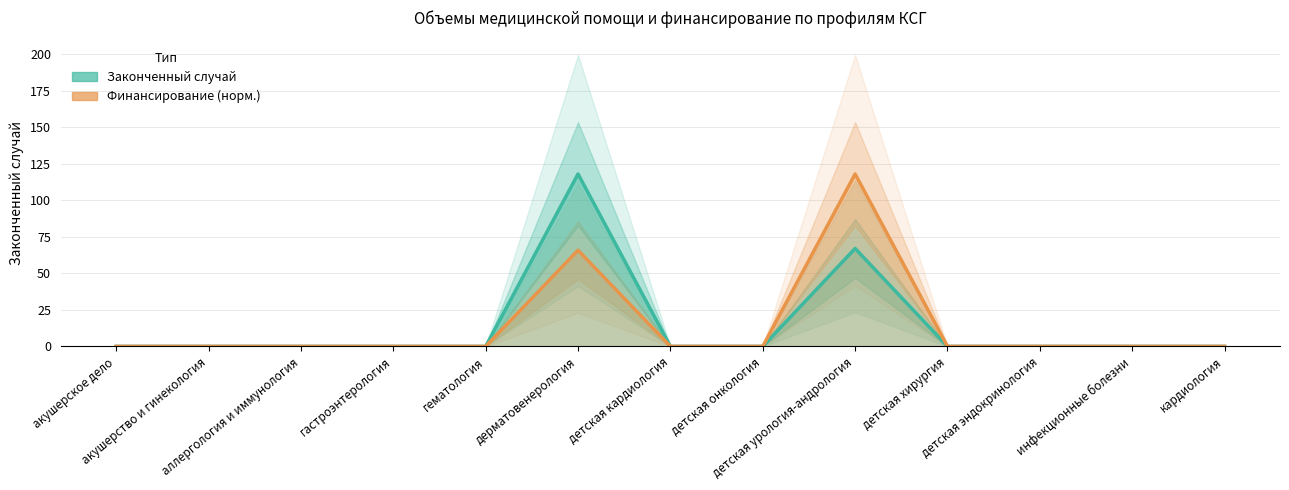

What is the average value of the Финансирование (норм.) series?

14.1